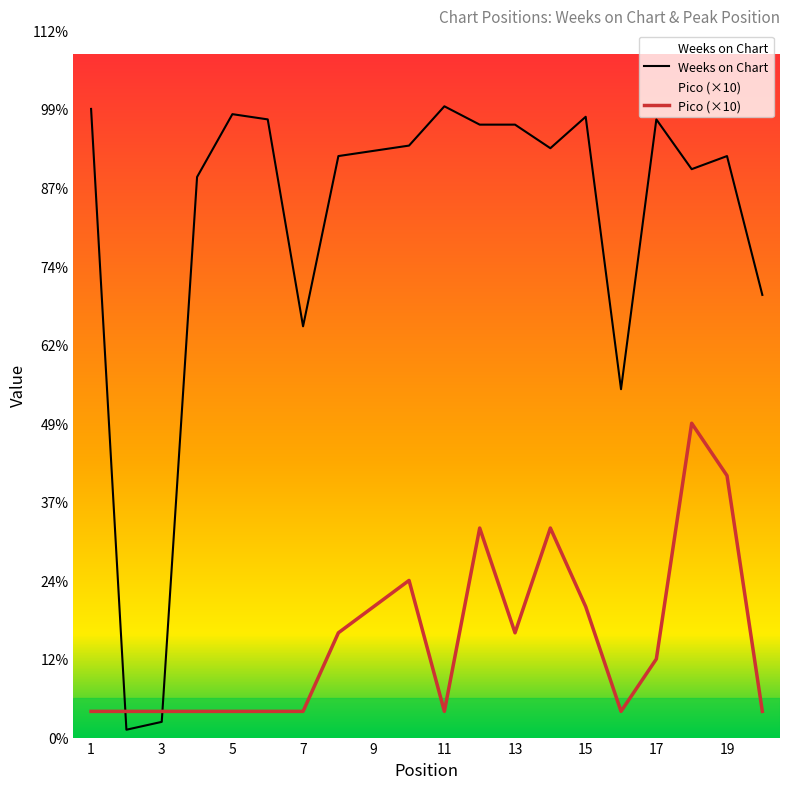

True or false: Weeks on Chart has more than 0 points higher than both neighbors.

True